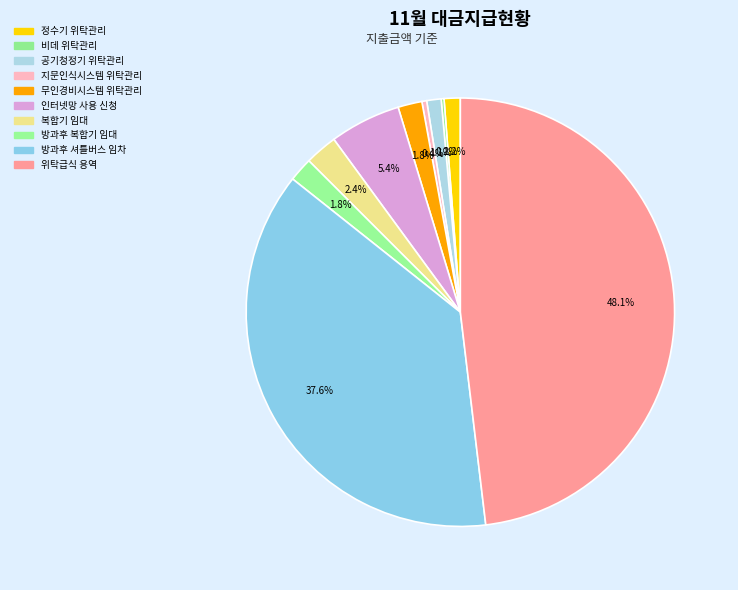

How many slices are in this pie chart?

10